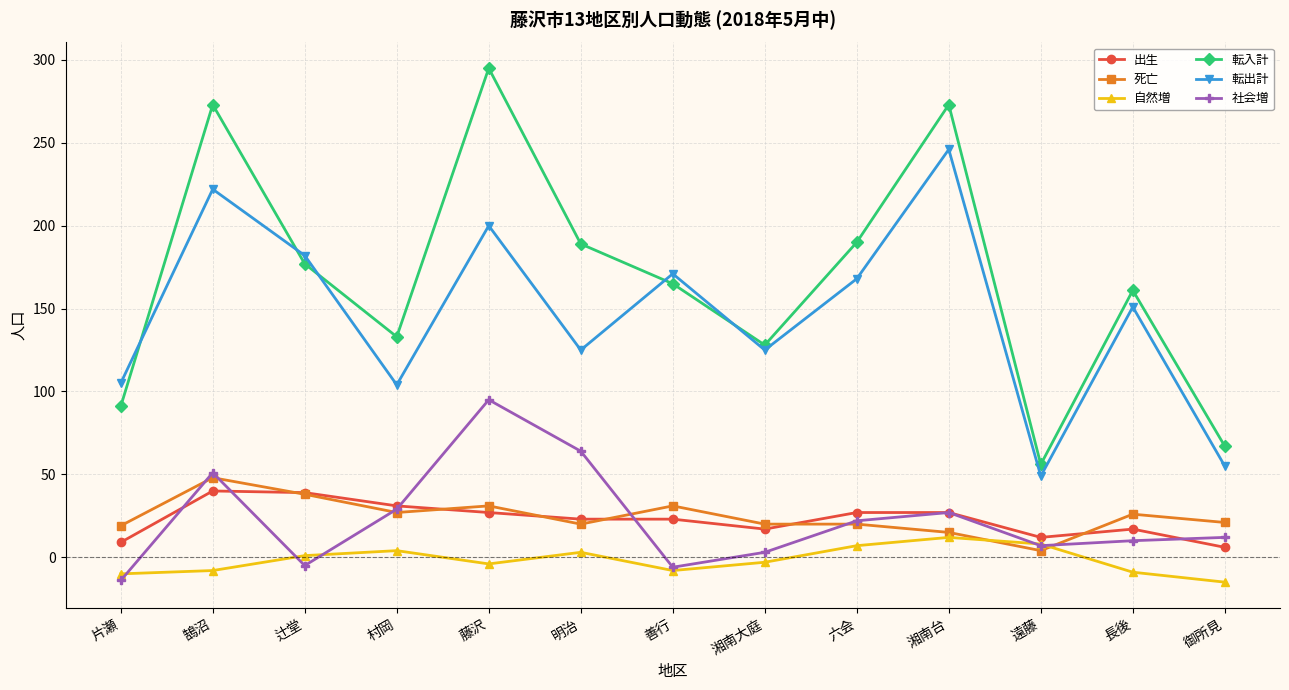

Which series has the largest total across all categories?

転入計